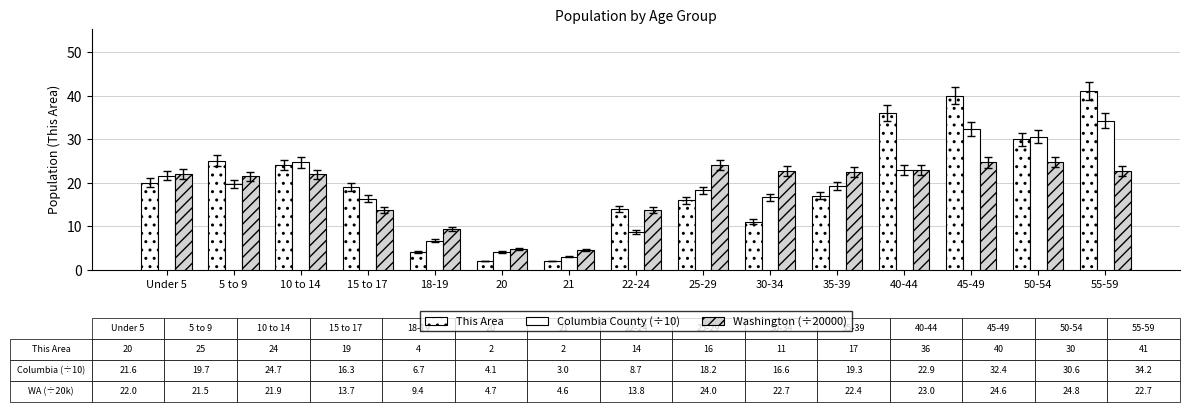

What is the value of the Washington (÷20000) bar at the 14th from the left?

24.8